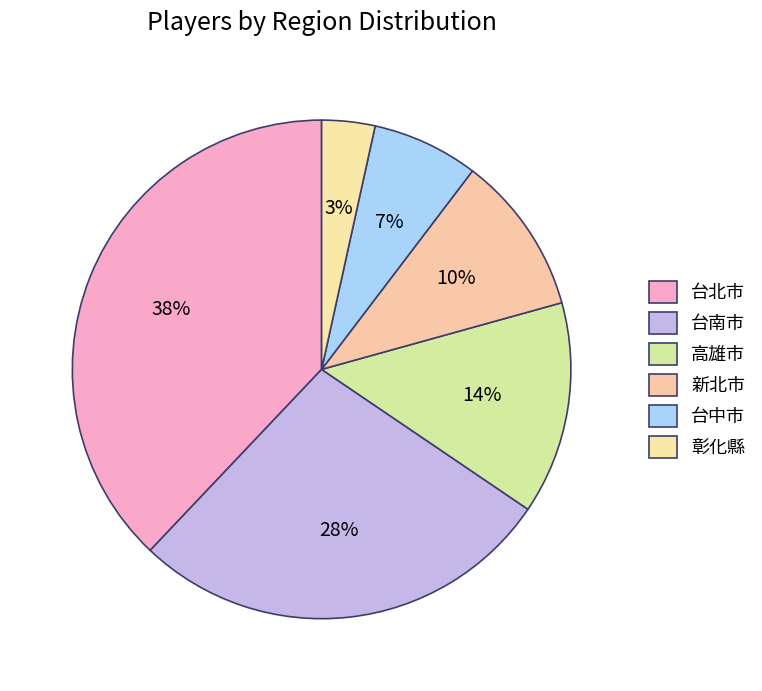

How many segments does this pie chart have?

6